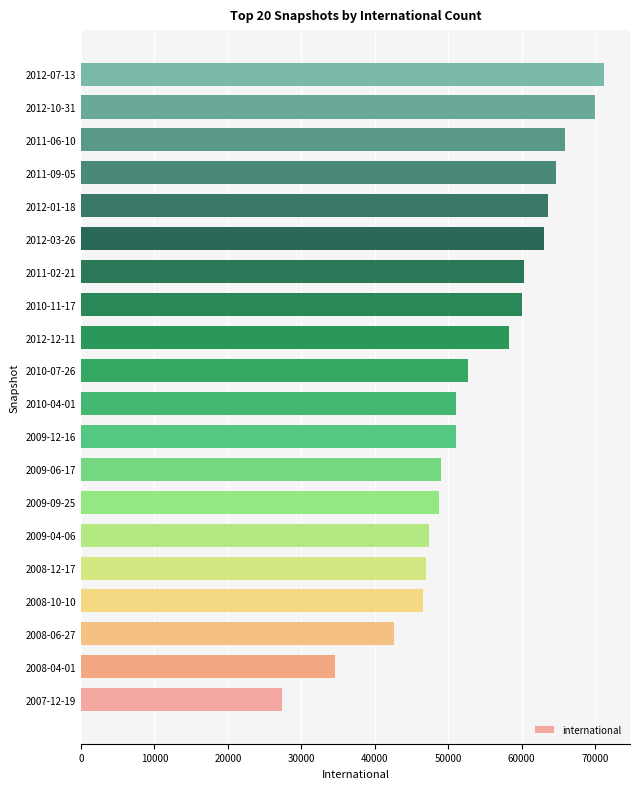

What is the ratio of the value at 2012-12-11 to the value at 2012-07-13?

0.8